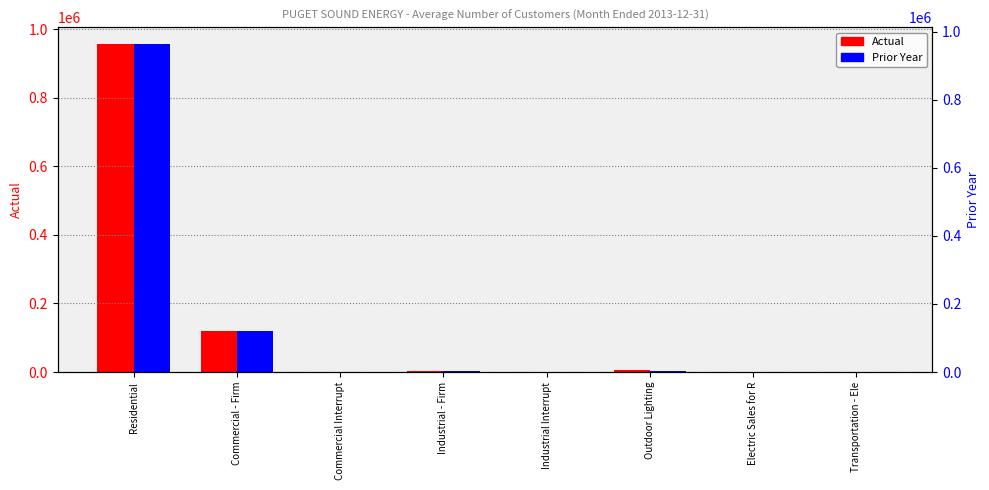

What are all the series names shown in the legend?

Actual, Prior Year